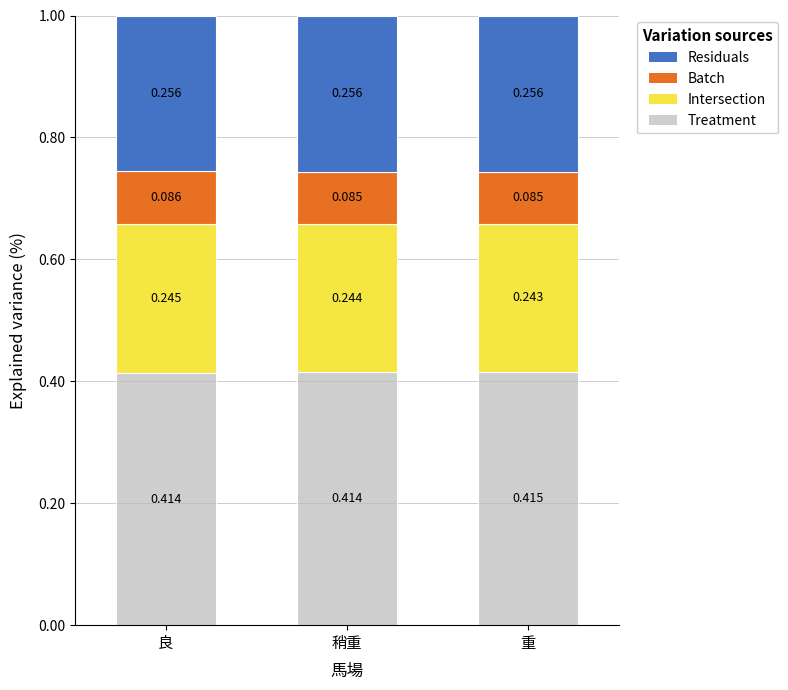

Does the chart contain any negative values?

No